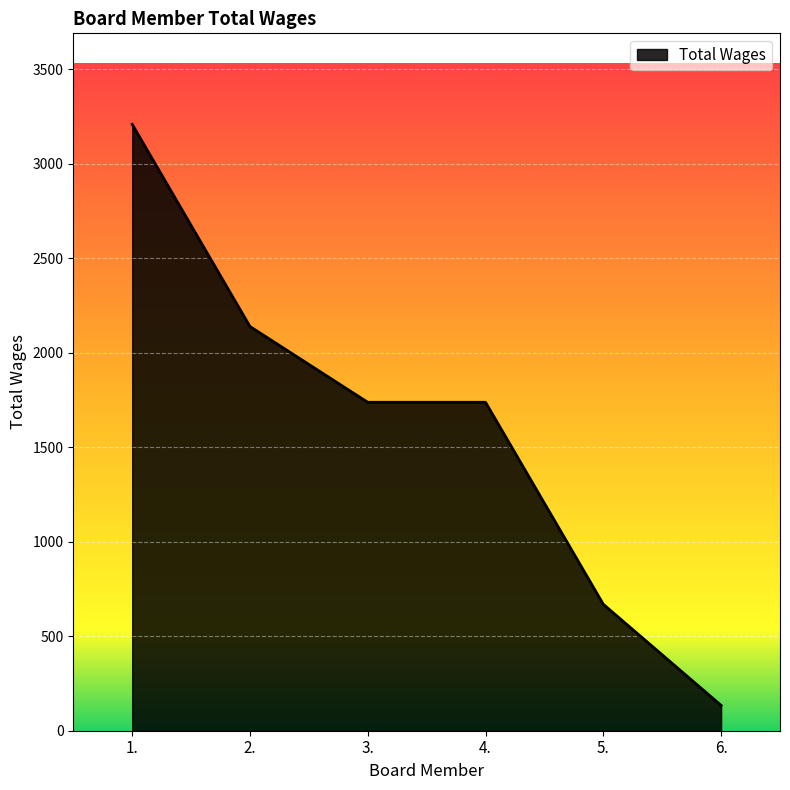

The chart shows a value of 1026 at 2.. True or false?

False